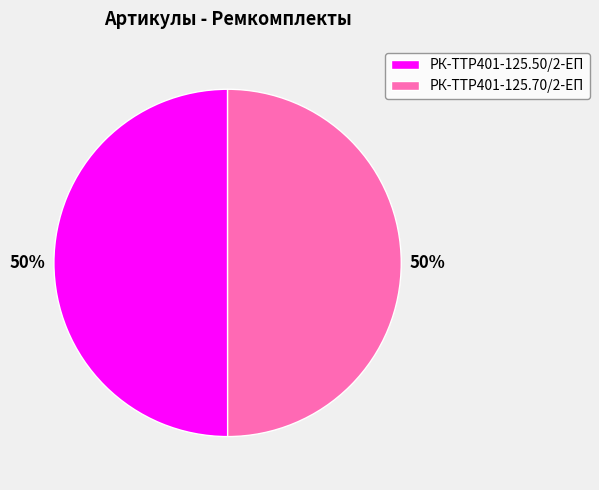

True or false: РК-TTР401-125.50/2-ЕП accounts for 62% of the total.

False